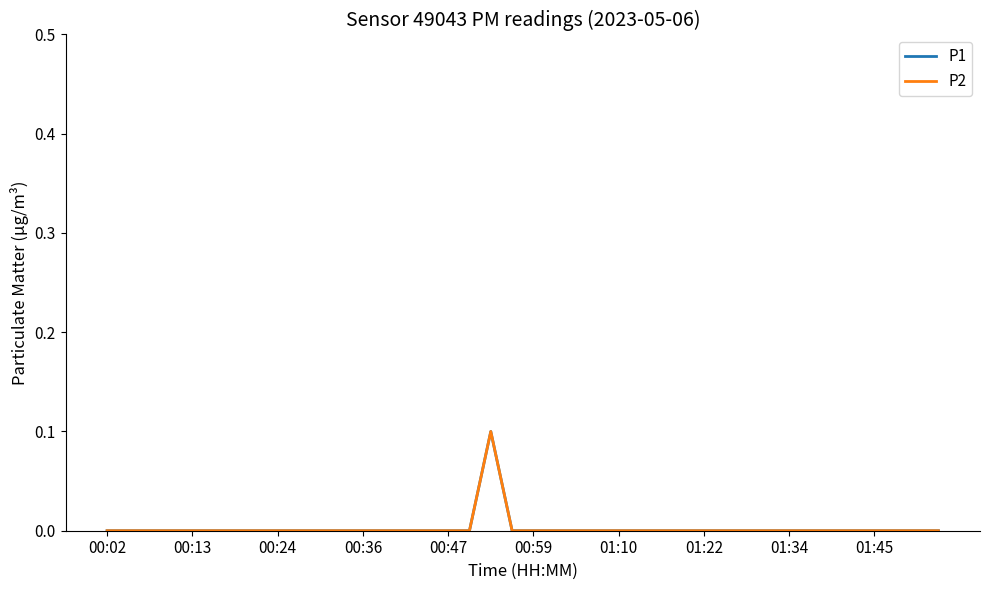

Does the chart display data point markers on the line(s)?

No